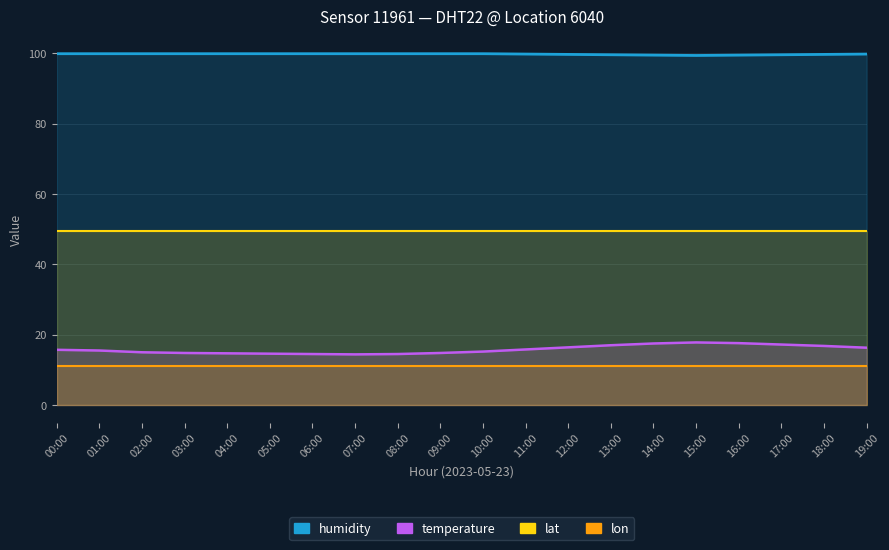

The humidity series shows 145.0 at 05:00. True or false?

False